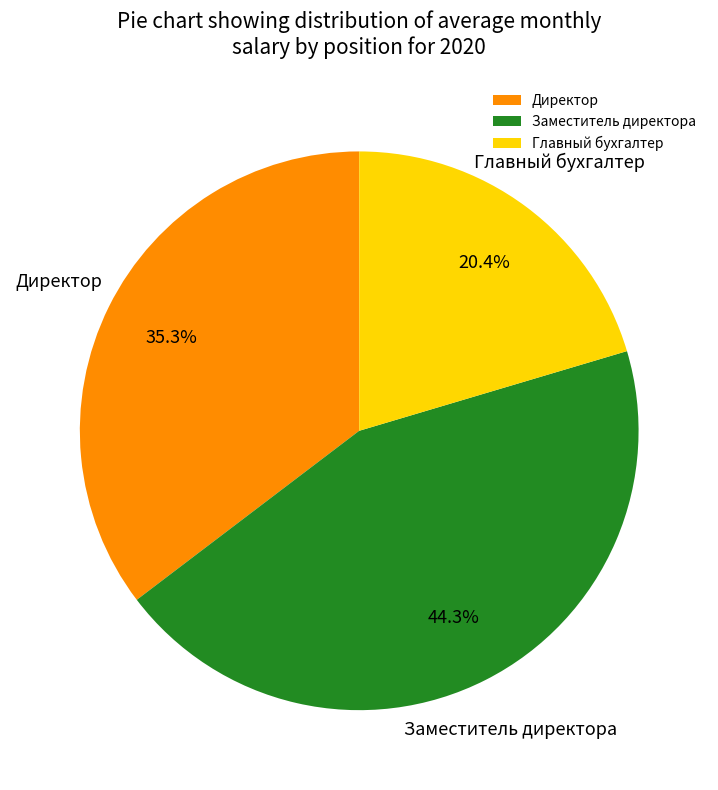

What is the smallest slice in the pie chart?

Главный бухгалтер